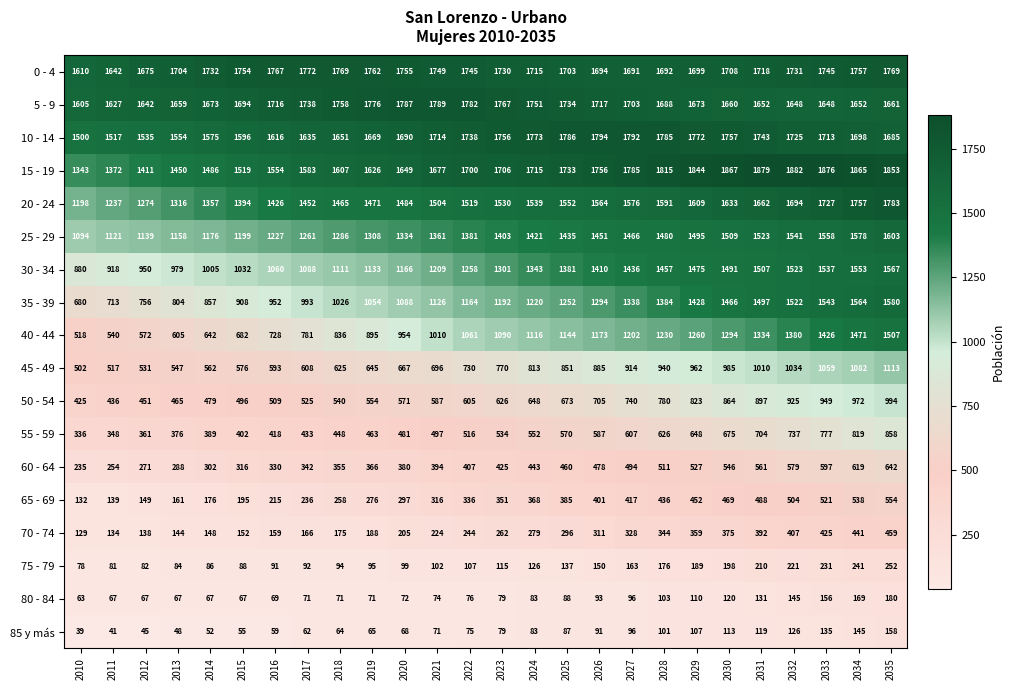

The 45 - 49 series shows 932 at 2019. True or false?

False